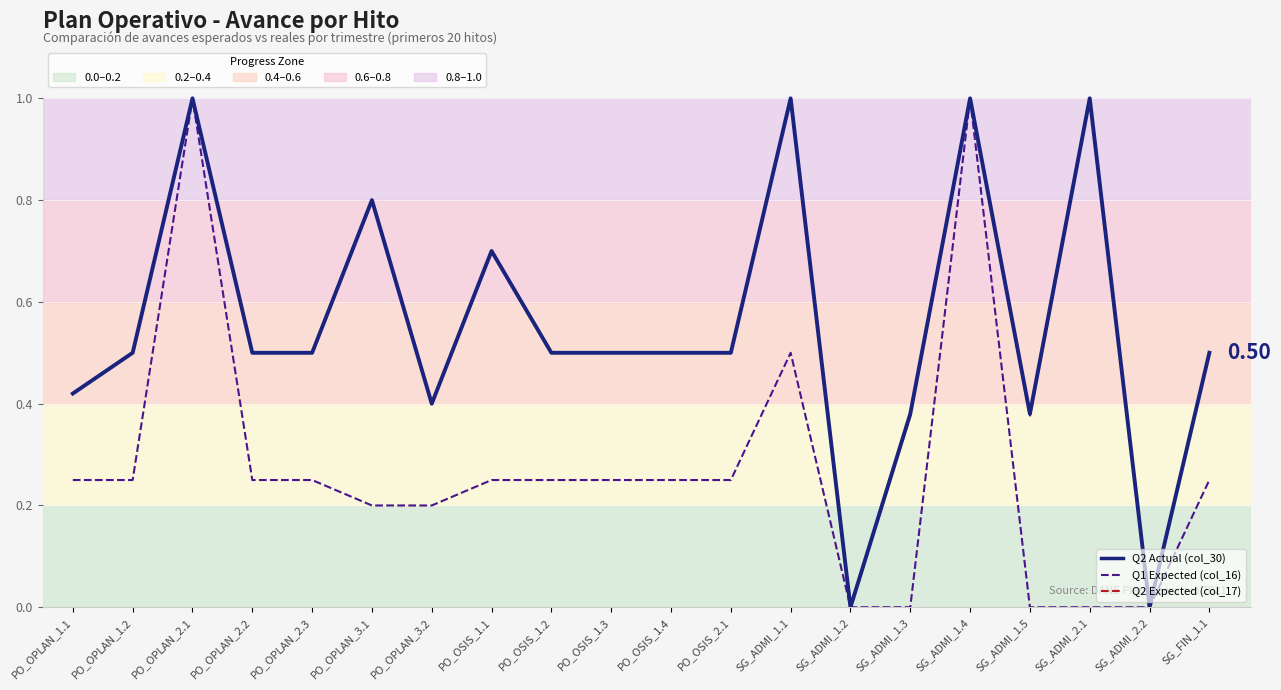

What is the label of the 14th point from the left?

SG_ADMI_1.2